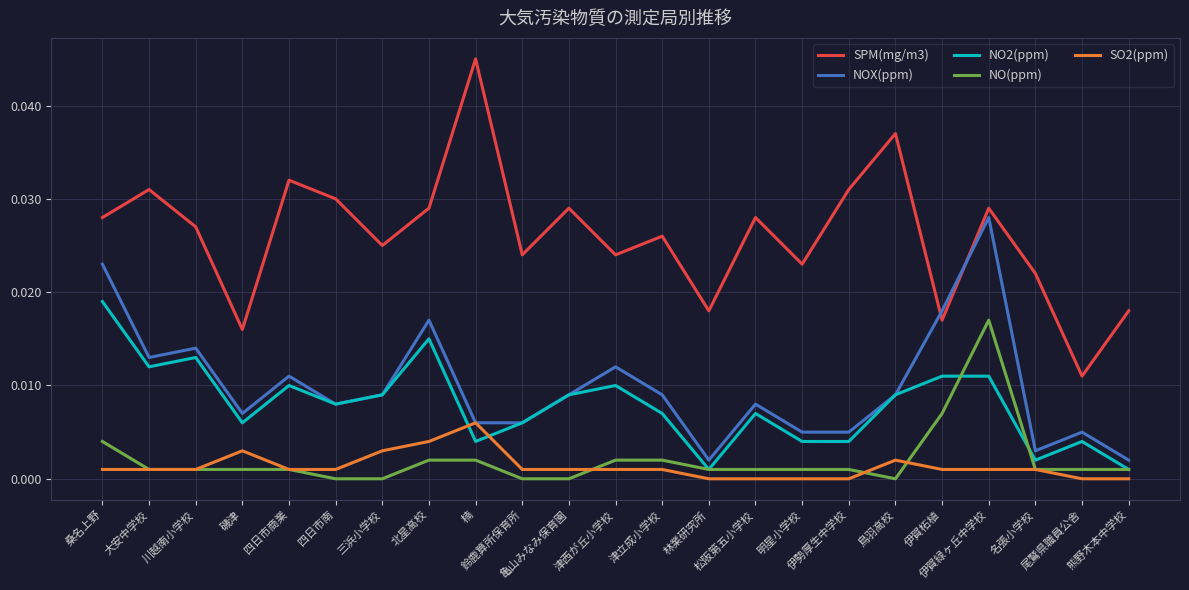

True or false: SO2(ppm) has more than 2 points higher than both neighbors.

True